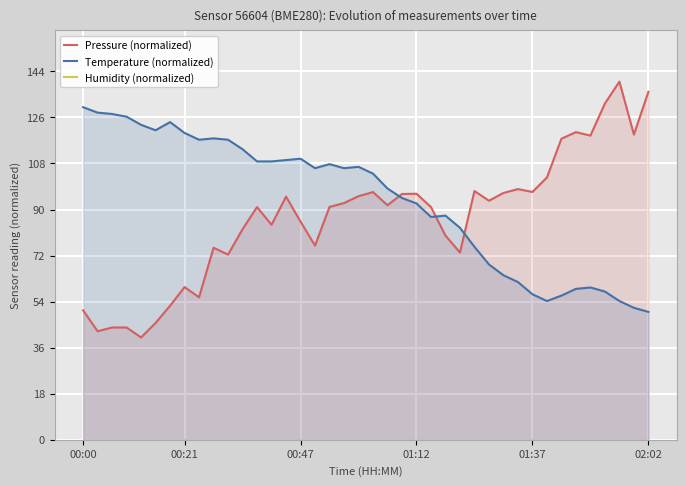

How many interior local valleys does the Pressure (normalized) series have?

12